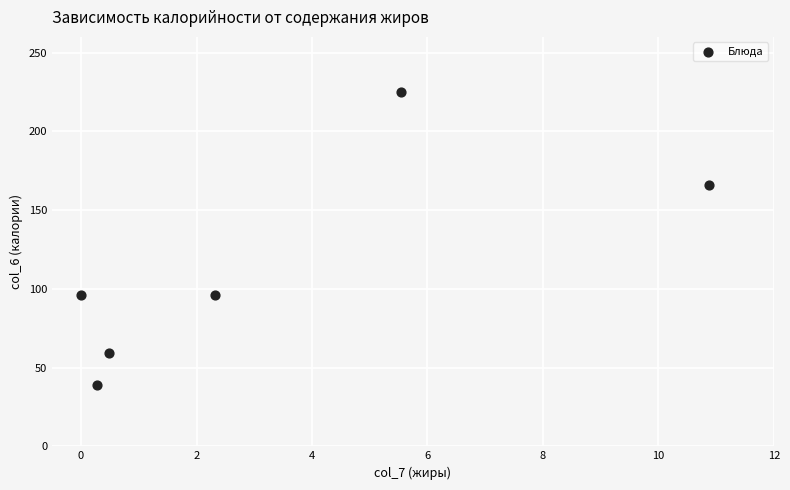

What is the average Y value?

114